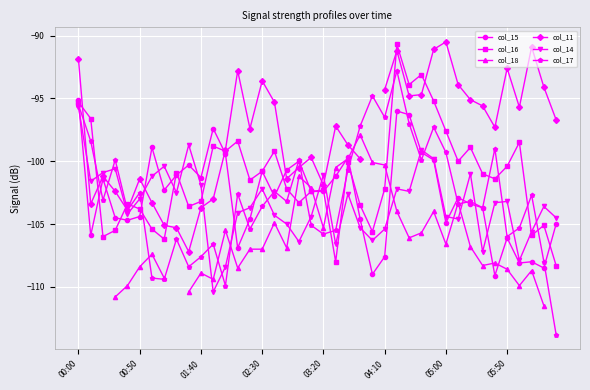

What is the sum of all col_16 values?

-4047.4